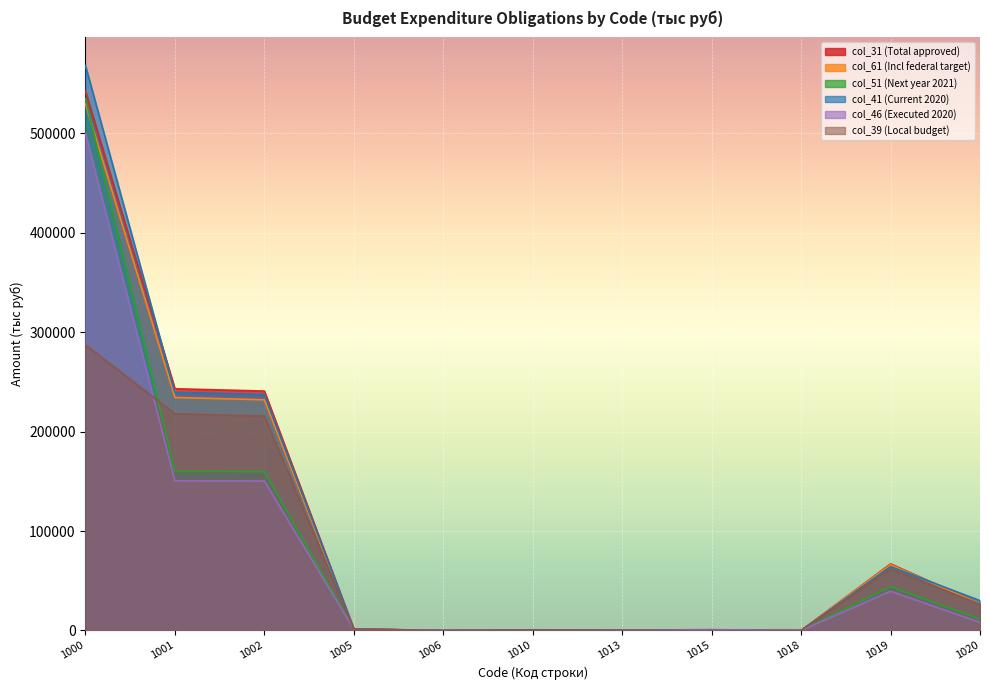

Is it true that col_51 (Next year 2021) equals 0.0 at 1018?

True